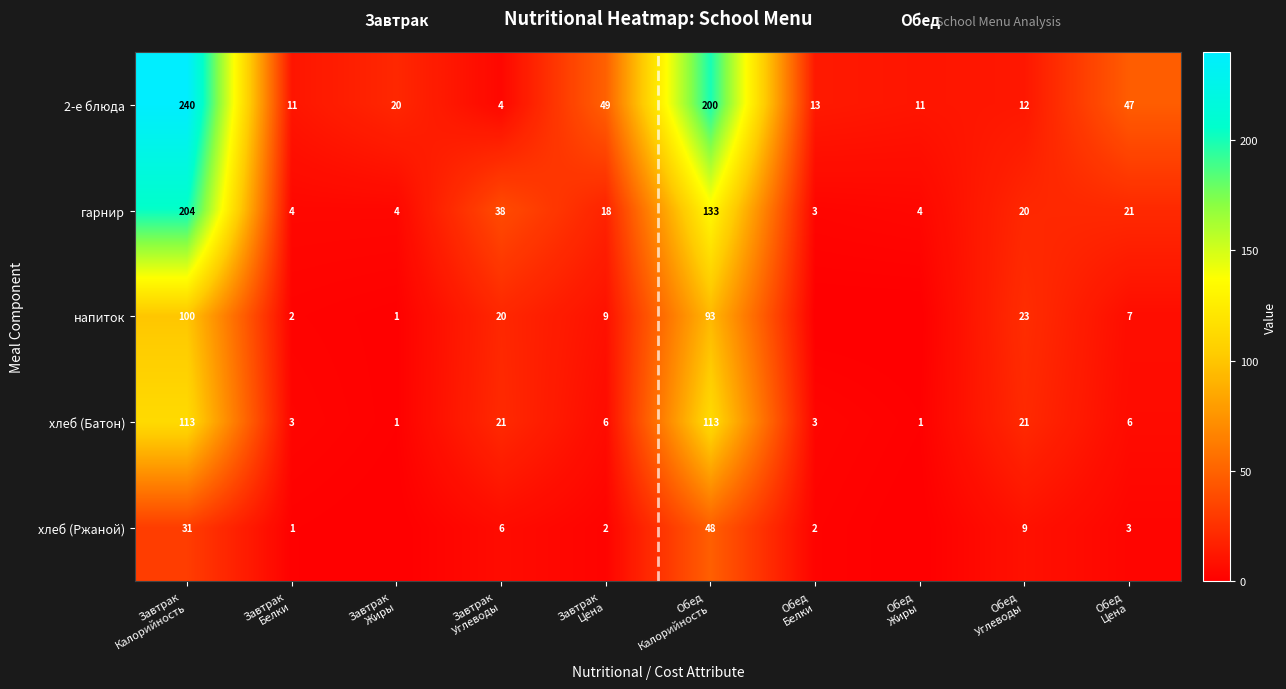

What is the difference between the second highest and second lowest values in the гарнир series?

129